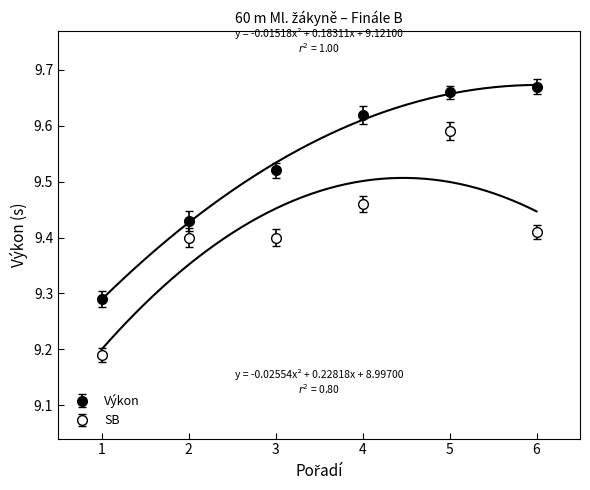

Where is Výkon nearest to the value 9?

1